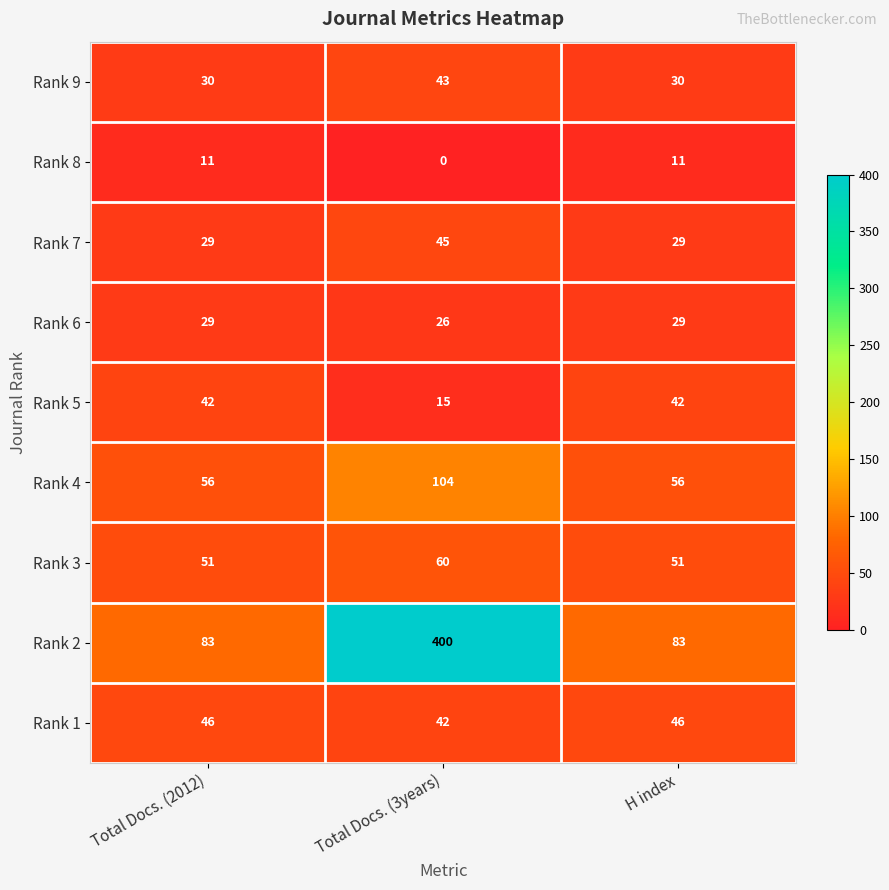

What is the highest value of the Rank 4 series?

104